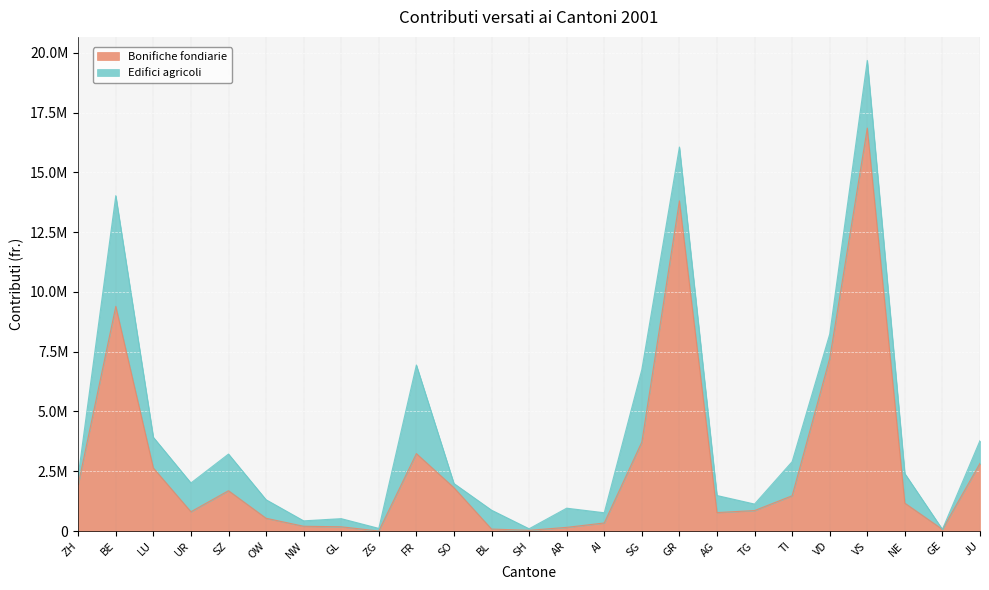

Reading left to right, transcribe all the data shown in this chart.

ZH=1948925	BE=9395780	LU=2634630	UR=804958	SZ=1685617	OW=533000	NW=198593	GL=176400	ZG=0	FR=3237753	SO=1811239	BL=81812	SH=29144	AR=153050	AI=336096	SG=3720908	GR=13807717	AG=770956	TG=854739	TI=1473903	VD=7220176	VS=16851376	NE=1164778	GE=69377	JU=2829545